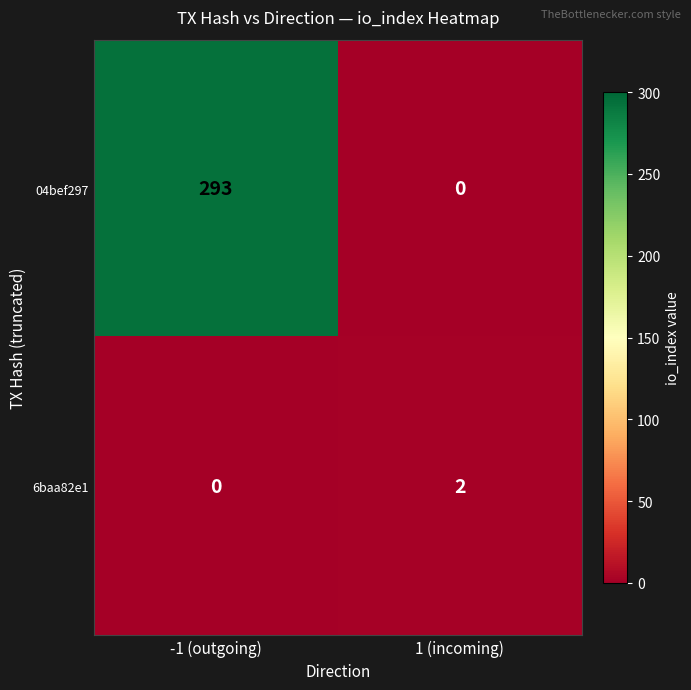

What is the sum of all 04bef297 values?

293